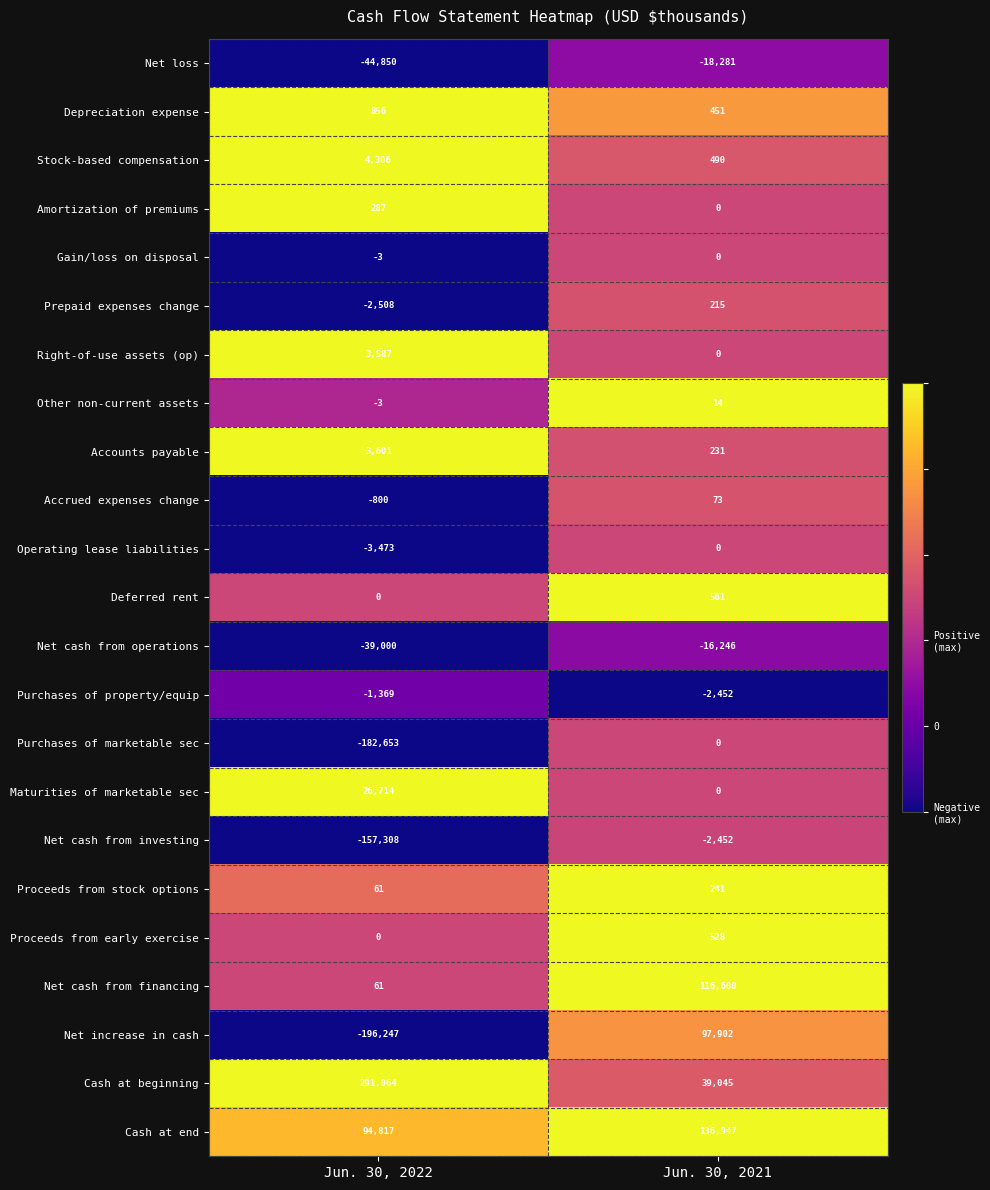

The Purchases of property/equip series shows -2337 at Jun. 30, 2022. True or false?

False